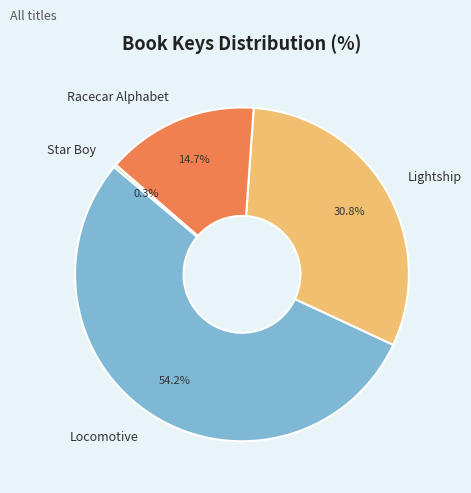

What percentage is NOT represented by Locomotive?

45.8%